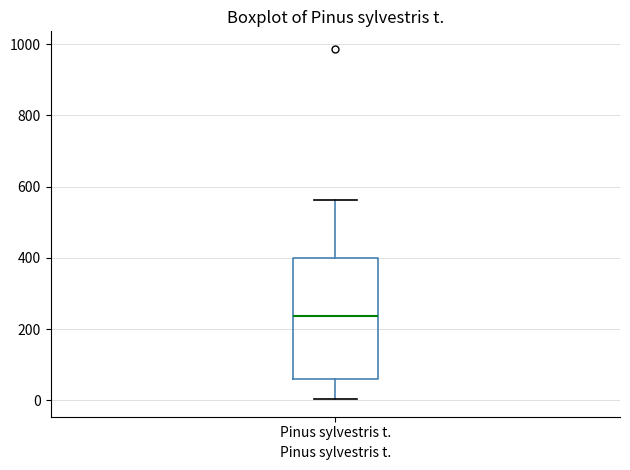

Where does the upper whisker of the box for Pinus sylvestris t. end on the y-axis? The values are not printed on the chart, so give them approximately, as read against the axis.

560